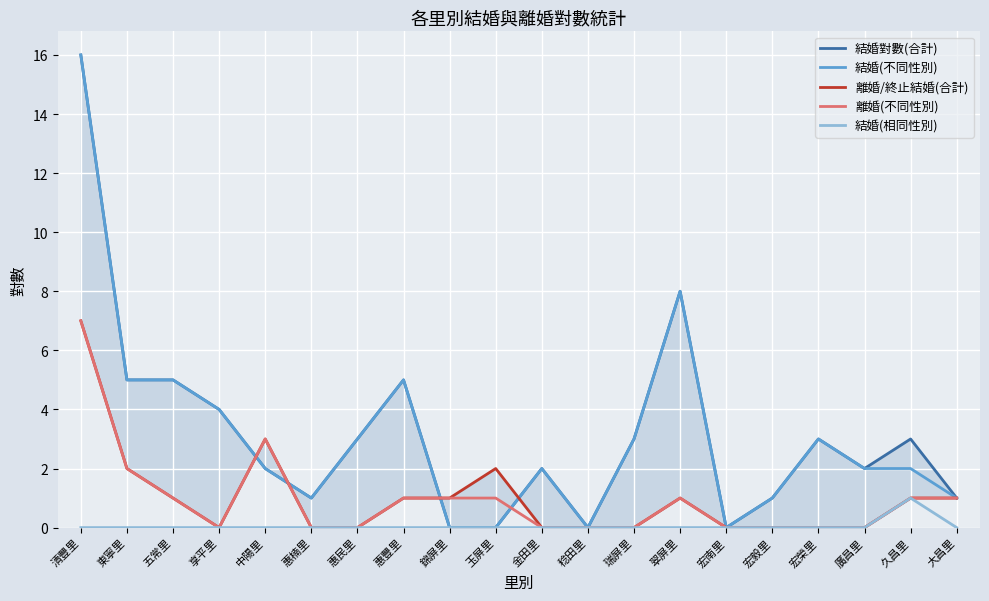

True or false: 結婚(不同性別) has more than 0 interior local peaks.

True